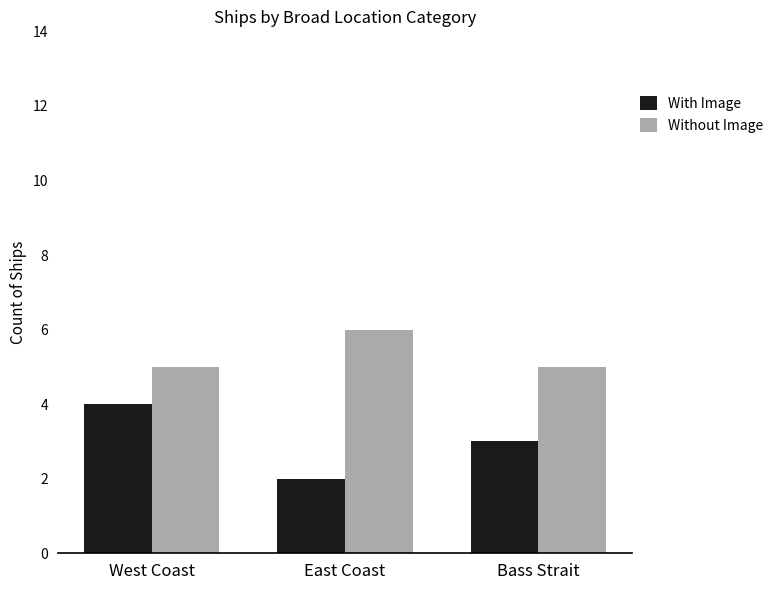

Where is With Image nearest to the value 3?

Bass Strait